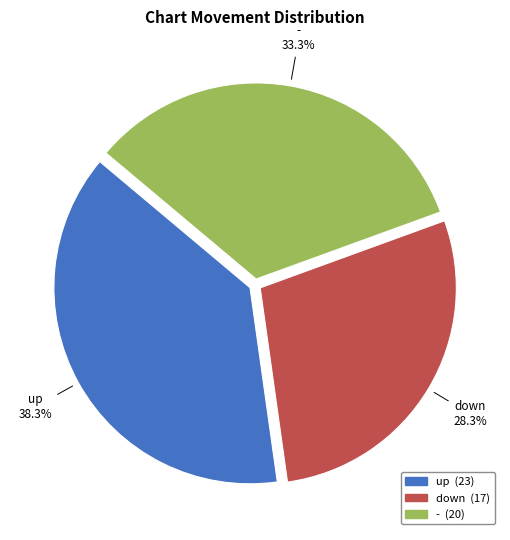

True or false: - accounts for 33% of the total.

True